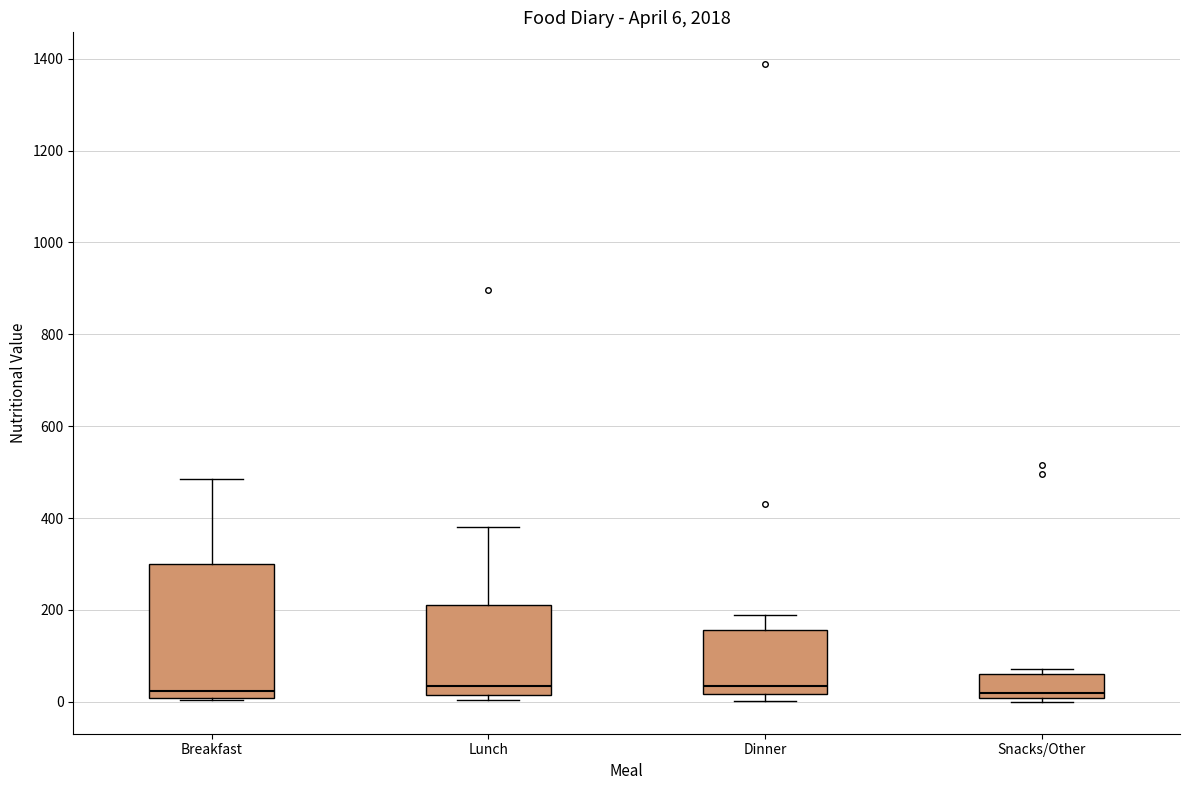

Comparing the boxes themselves (not the whiskers), which one is the tallest?

Breakfast